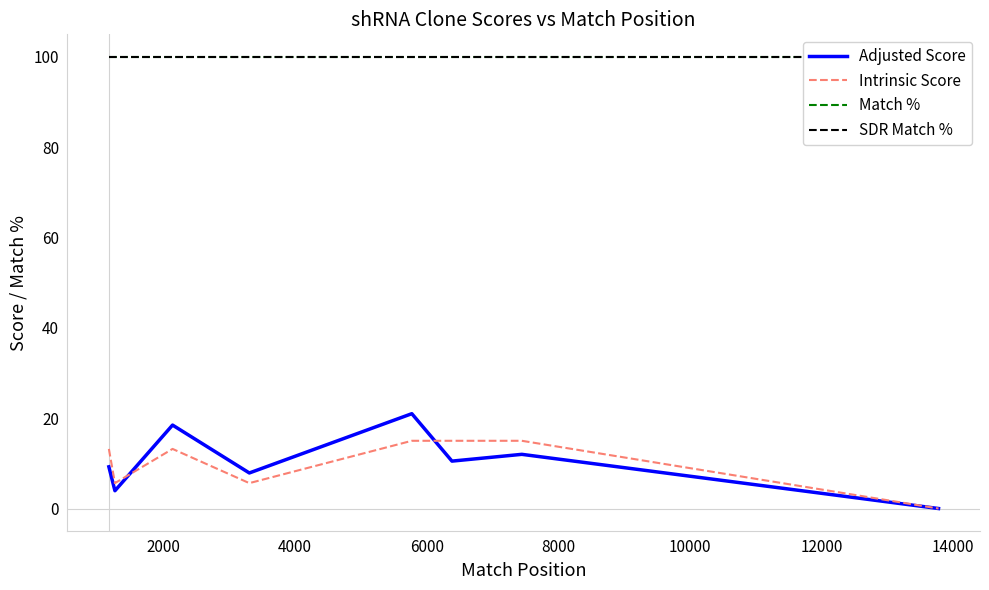

What is the highest value of the Intrinsic Score series?

15.0